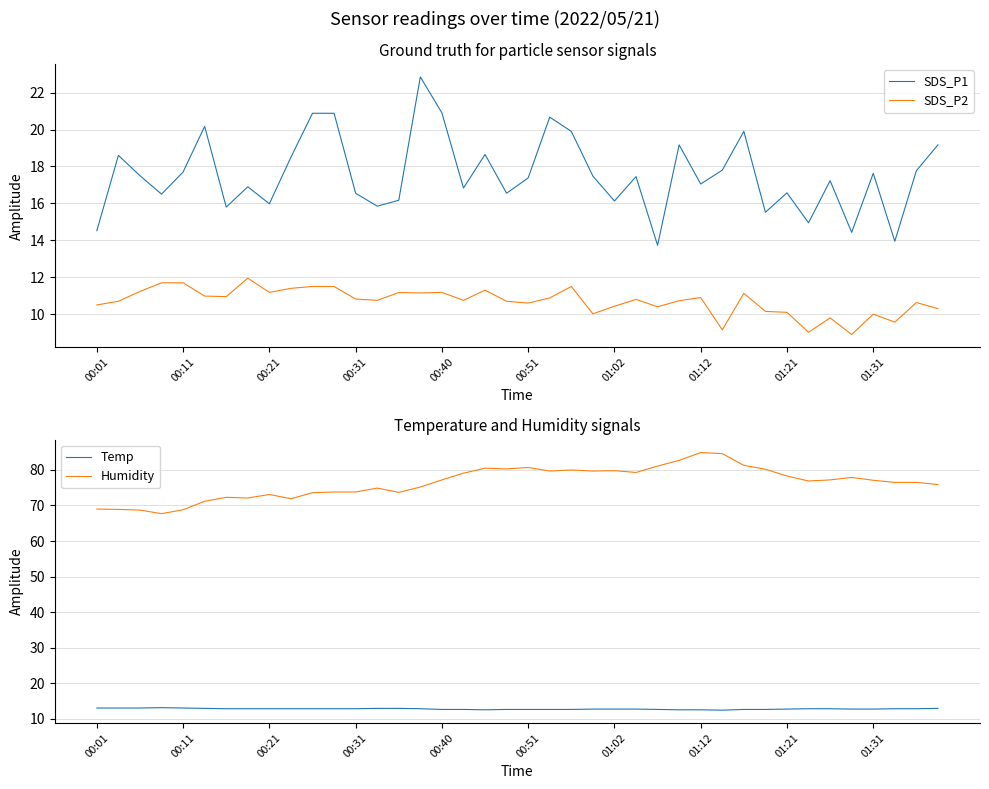

What is the sum of all Temp values?

509.8